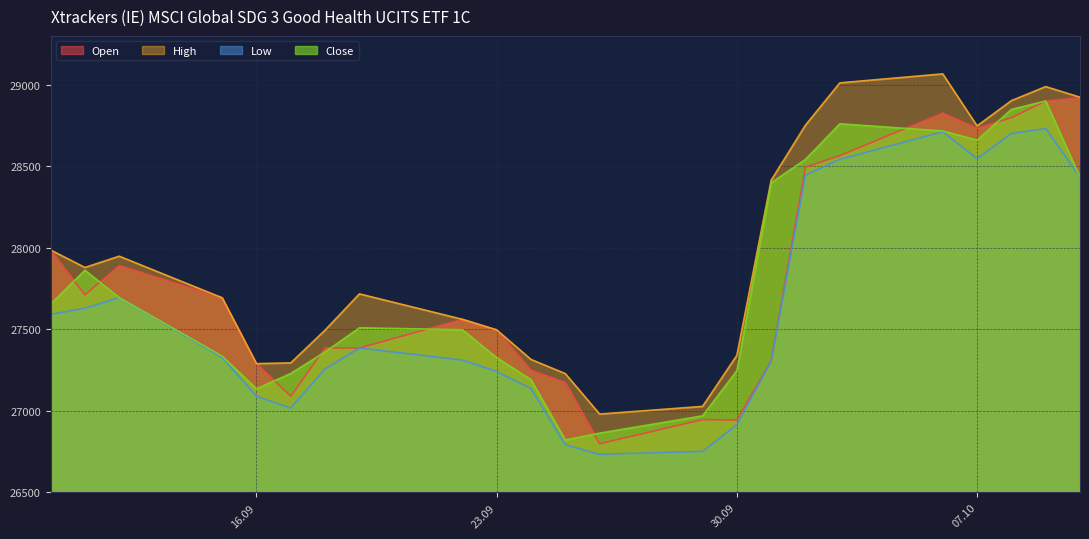

What is the difference between the maximum and minimum values in the High series?

2086